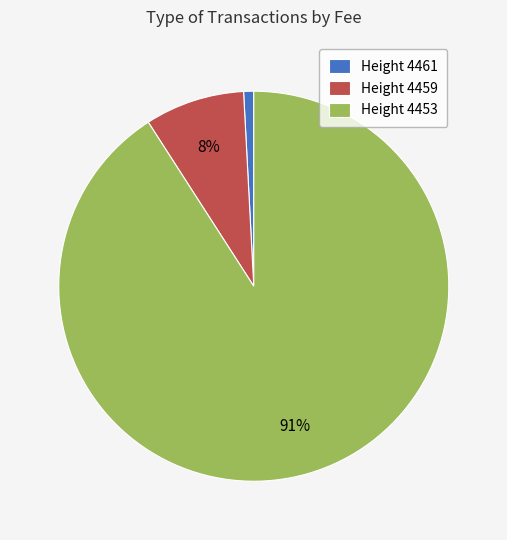

Is it true that Height 4453 is 82% of the pie?

False